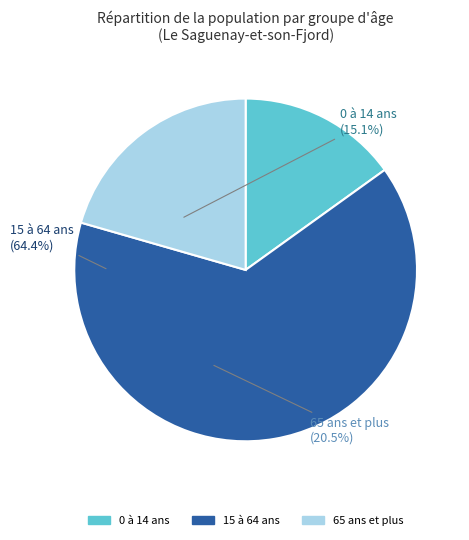

What is the ratio of the value at 65 ans et plus to the value at 15 à 64 ans?

0.3